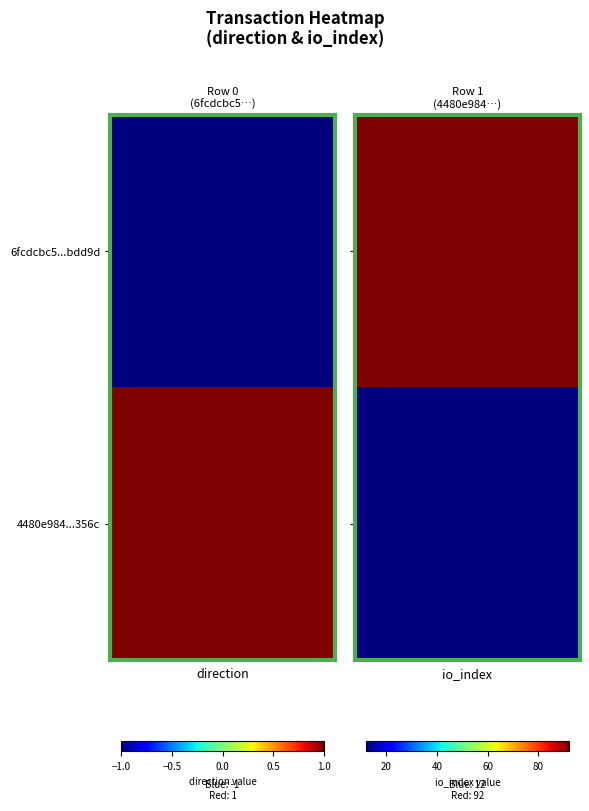

Which has a higher value, direction or io_index?

io_index